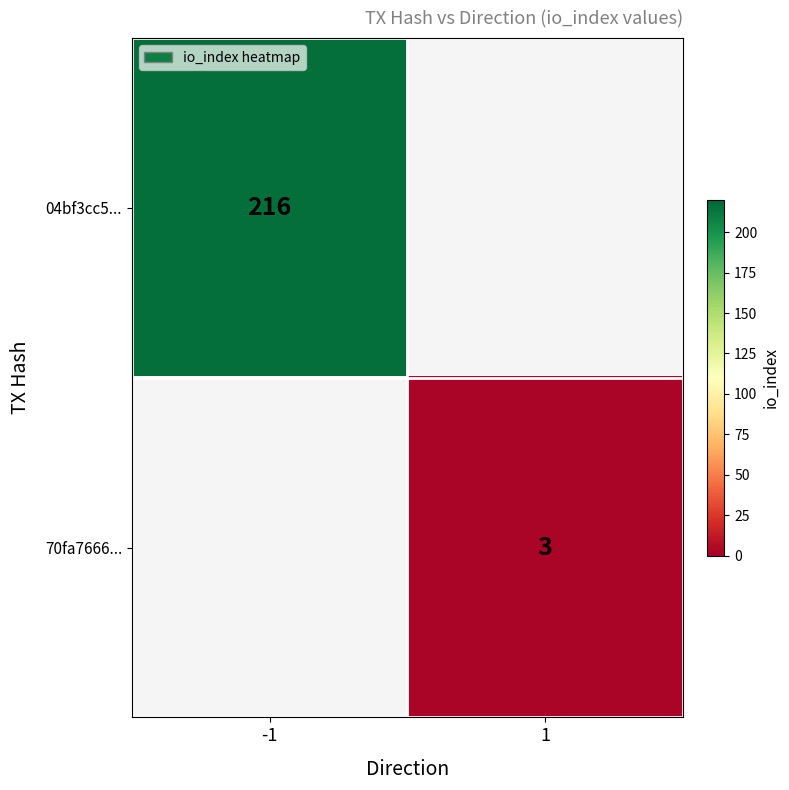

The 04bf3cc5... series shows 216 at -1. True or false?

True